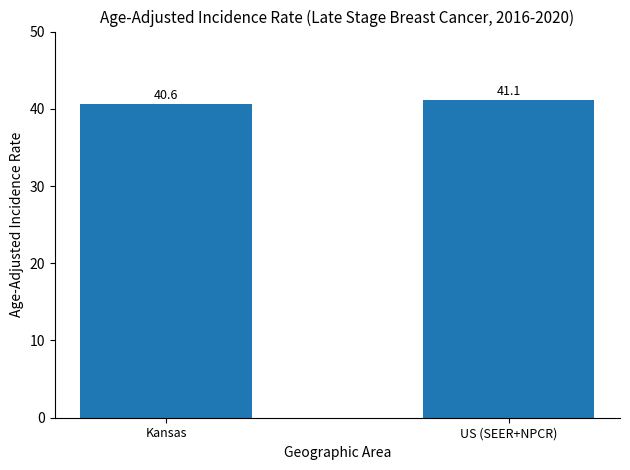

Between US (SEER+NPCR) and Kansas, which is larger?

US (SEER+NPCR)